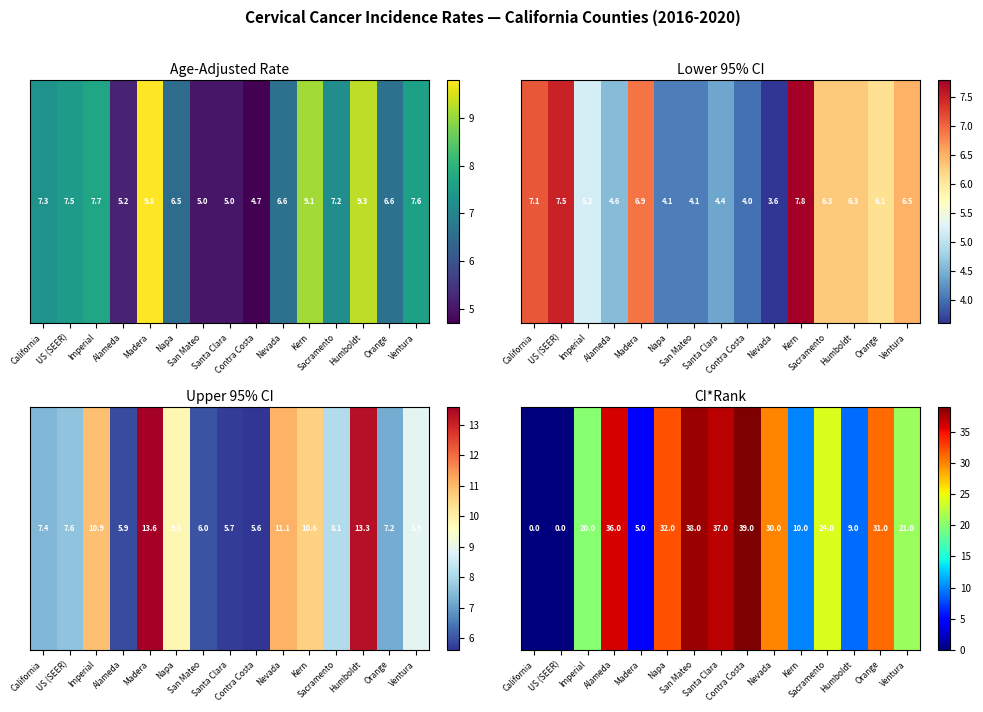

Approximately how many times larger is the value at Nevada compared to Contra Costa?

0.8